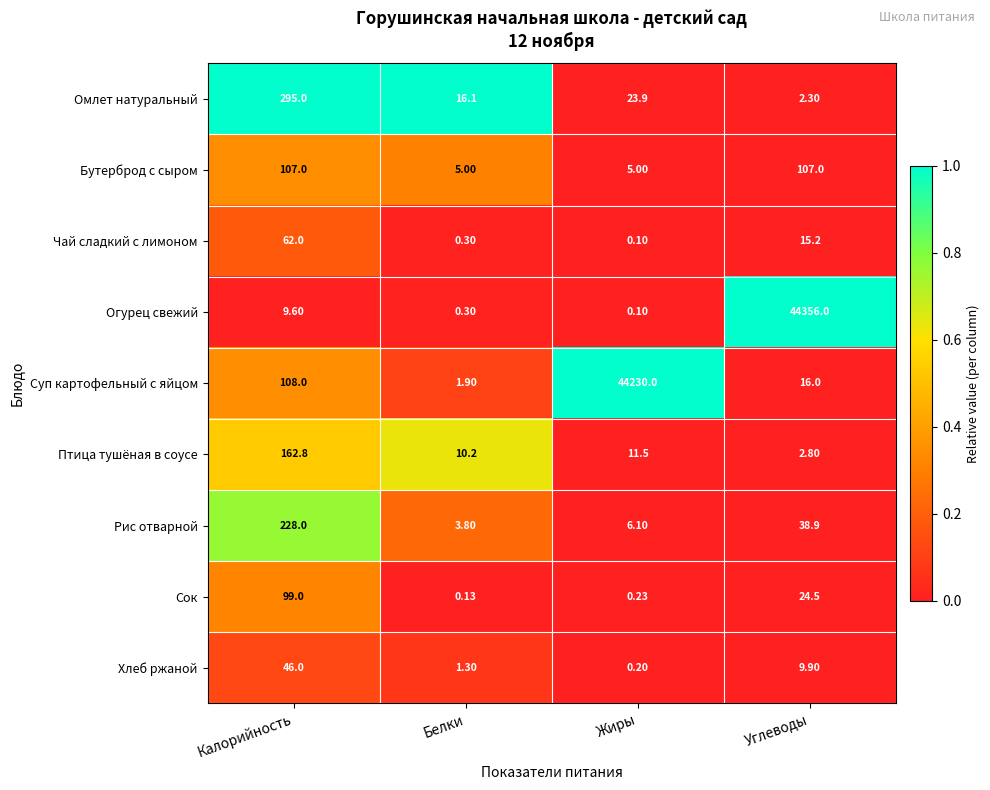

Rank the series by their maximum value, from lowest to highest.

Хлеб ржаной, Чай сладкий с лимоном, Сок, Бутерброд с сыром, Птица тушёная в соусе, Рис отварной, Омлет натуральный, Суп картофельный с яйцом, Огурец свежий